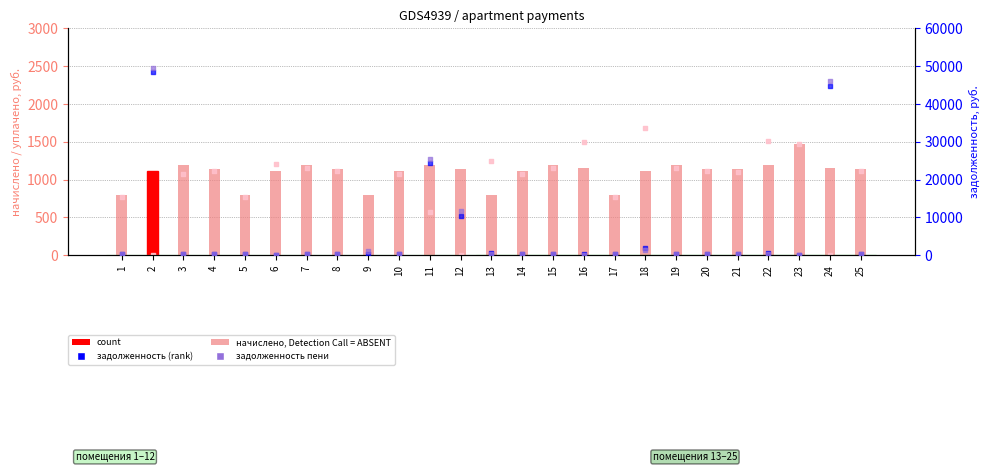

At which category is the sum across all series the highest?

2